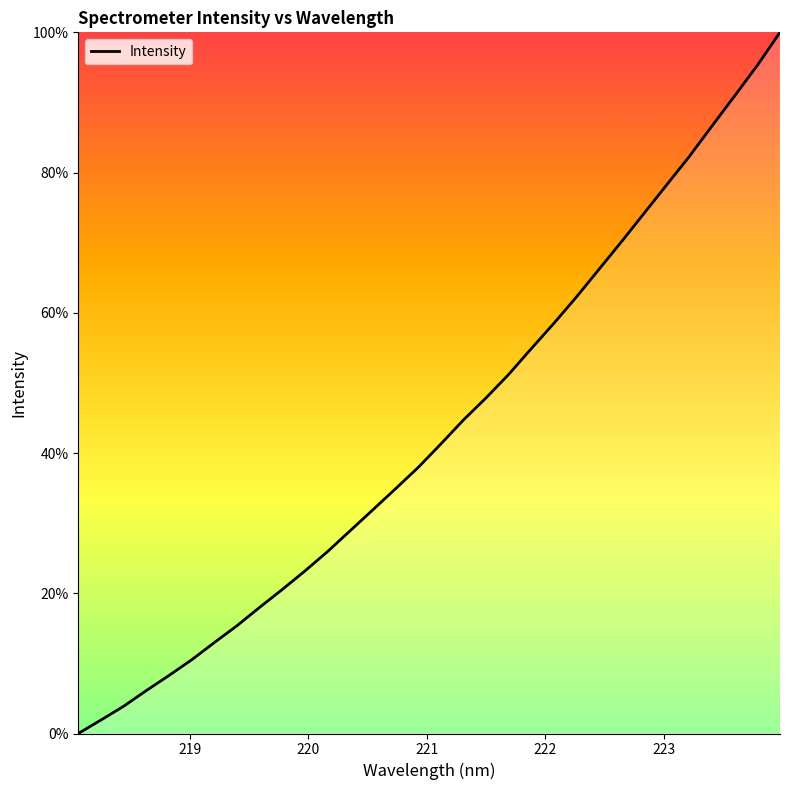

Is this an area chart (filled region under the line)?

No